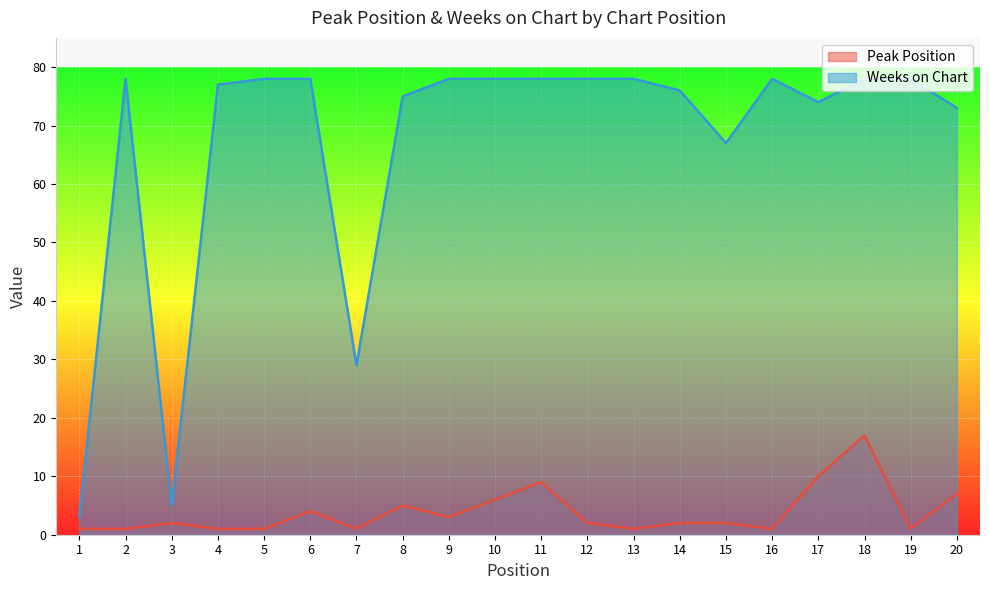

Reading left to right, transcribe all the data shown in this chart.

Peak Position: 1=1	2=1	3=2	4=1	5=1	6=4	7=1	8=5	9=3	10=6	11=9	12=2	13=1	14=2	15=2	16=1	17=10	18=17	19=1	20=7
Weeks on Chart: 1=3	2=78	3=5	4=77	5=78	6=78	7=29	8=75	9=78	10=78	11=78	12=78	13=78	14=76	15=67	16=78	17=74	18=78	19=78	20=73